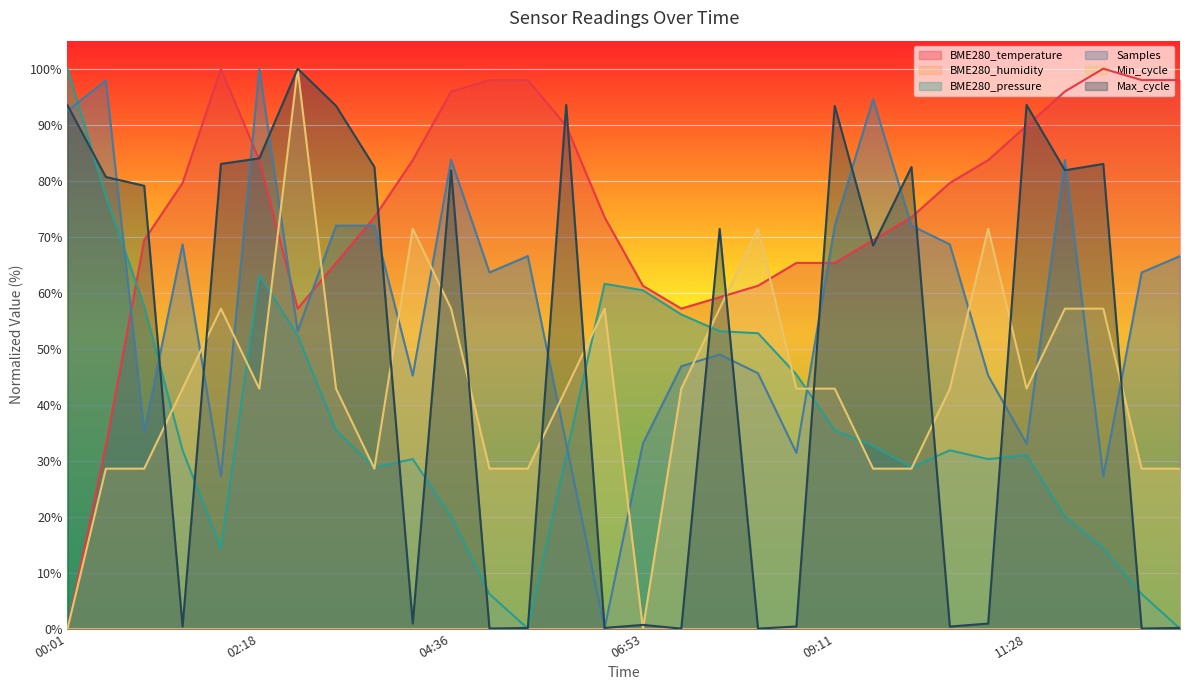

Reading left to right, extract all data points from this chart.

BME280_temperature: 00:01=0.0	00:29=32.7	00:56=69.4	01:23=79.6	01:51=100.0	02:18=83.7	02:46=57.1	03:13=65.3	03:41=73.5	04:08=83.7	04:36=95.9	05:03=98.0	05:31=98.0	05:58=89.8	06:26=73.5	06:53=61.2	07:21=57.1	07:48=59.2	08:16=61.2	08:43=65.3	09:11=65.3	09:38=69.4	10:06=73.5	10:33=79.6	11:01=83.7	11:28=89.8	11:56=95.9	12:23=100.0	12:51=98.0	13:18=98.0
BME280_pressure: 00:01=100.0	00:29=77.2	00:56=57.6	01:23=31.8	01:51=14.3	02:18=63.1	02:46=52.3	03:13=35.4	03:41=28.8	04:08=30.3	04:36=20.0	05:03=6.2	05:31=0.0	05:58=31.0	06:26=61.6	06:53=60.4	07:21=56.1	07:48=53.1	08:16=52.8	08:43=45.4	09:11=35.4	09:38=32.7	10:06=28.8	10:33=31.8	11:01=30.3	11:28=31.0	11:56=20.0	12:23=14.3	12:51=6.2	13:18=0.0
Samples: 00:01=92.5	00:29=97.9	00:56=35.1	01:23=68.6	01:51=27.2	02:18=100.0	02:46=53.1	03:13=72.0	03:41=72.0	04:08=45.2	04:36=83.7	05:03=63.6	05:31=66.5	05:58=33.1	06:26=0.0	06:53=33.1	07:21=46.9	07:48=49.0	08:16=45.6	08:43=31.4	09:11=72.0	09:38=94.6	10:06=72.0	10:33=68.6	11:01=45.2	11:28=33.1	11:56=83.7	12:23=27.2	12:51=63.6	13:18=66.5
Min_cycle: 00:01=0.0	00:29=28.6	00:56=28.6	01:23=42.9	01:51=57.1	02:18=42.9	02:46=100.0	03:13=42.9	03:41=28.6	04:08=71.4	04:36=57.1	05:03=28.6	05:31=28.6	05:58=42.9	06:26=57.1	06:53=0.0	07:21=42.9	07:48=57.1	08:16=71.4	08:43=42.9	09:11=42.9	09:38=28.6	10:06=28.6	10:33=42.9	11:01=71.4	11:28=42.9	11:56=57.1	12:23=57.1	12:51=28.6	13:18=28.6
Max_cycle: 00:01=93.5	00:29=80.7	00:56=79.1	01:23=0.4	01:51=83.0	02:18=84.0	02:46=100.0	03:13=93.4	03:41=82.4	04:08=0.9	04:36=81.9	05:03=0.0	05:31=0.1	05:58=93.5	06:26=0.1	06:53=0.7	07:21=0.0	07:48=71.4	08:16=0.0	08:43=0.4	09:11=93.4	09:38=68.4	10:06=82.4	10:33=0.4	11:01=0.9	11:28=93.5	11:56=81.9	12:23=83.0	12:51=0.0	13:18=0.1